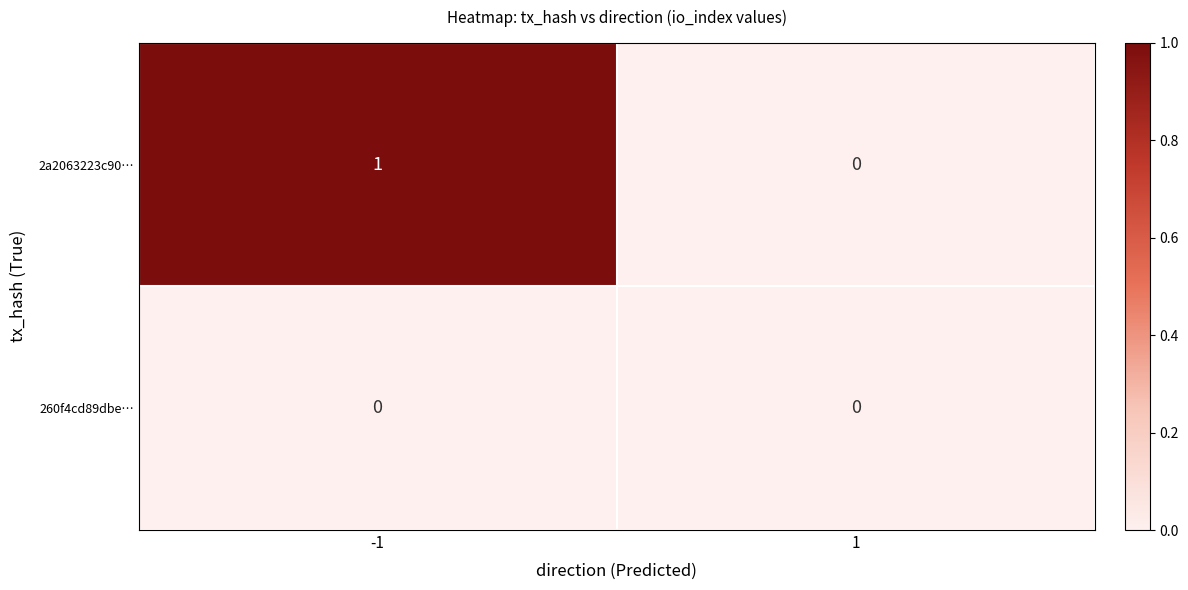

Which series has the largest range (max minus min)?

2a2063223c90…